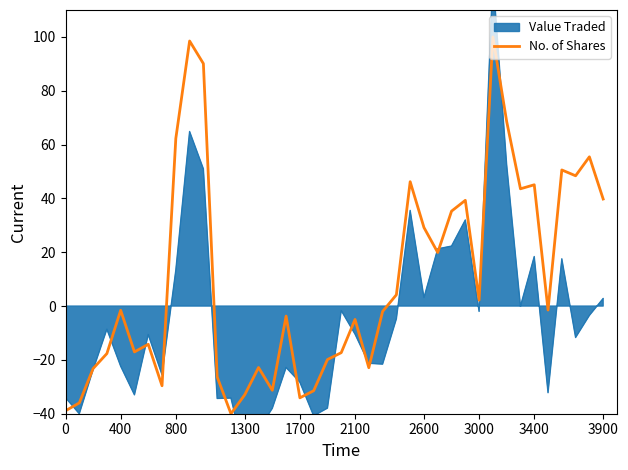

What is the minimum value for No. of Shares?

-40.0